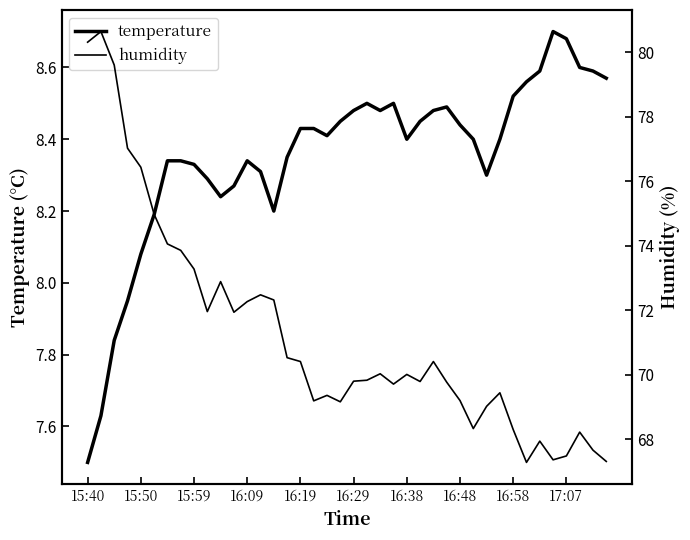

Which series has the largest total across all categories?

humidity